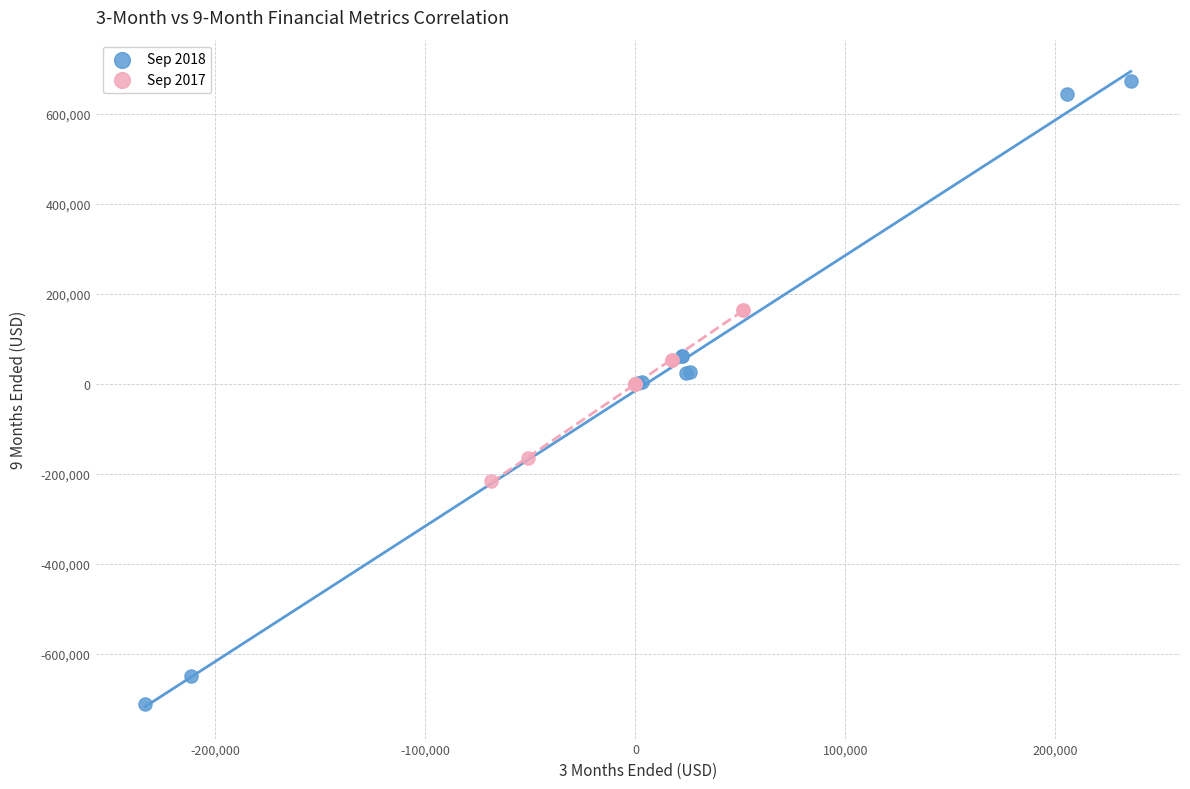

Which series contains the highest Y value?

Sep 2018